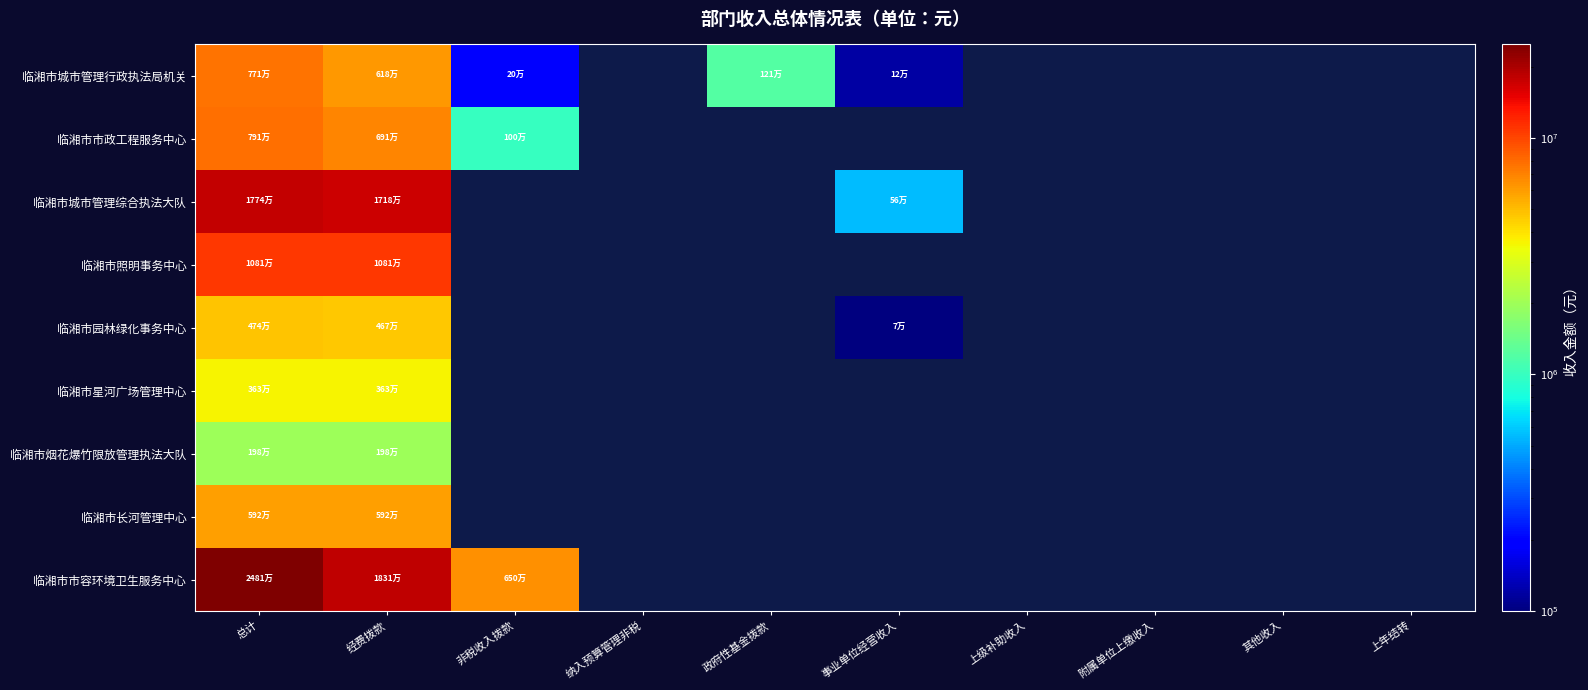

At 政府性基金拨款, list the series in order from largest to smallest.

临湘市城市管理行政执法局机关, 临湘市市政工程服务中心, 临湘市城市管理综合执法大队, 临湘市照明事务中心, 临湘市园林绿化事务中心, 临湘市星河广场管理中心, 临湘市烟花爆竹限放管理执法大队, 临湘市长河管理中心, 临湘市市容环境卫生服务中心